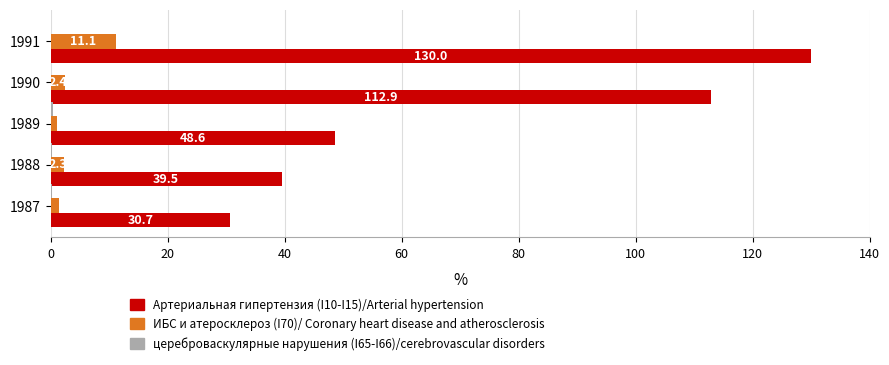

True or false: Артериальная гипертензия (I10-I15)/Arterial hypertension has a value of 69.7 at 1989.

False